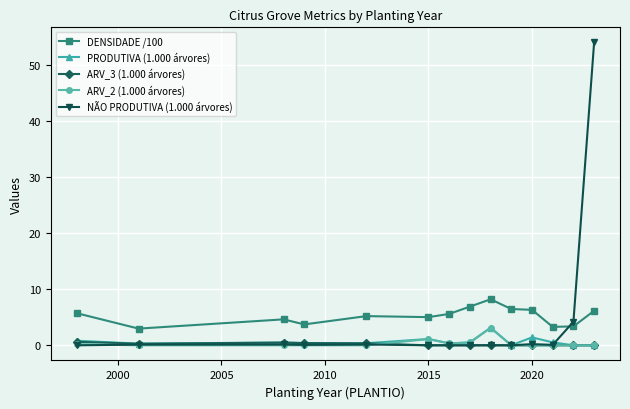

True or false: DENSIDADE /100 and ARV_2 (1.000 árvores) intersect in this chart.

False